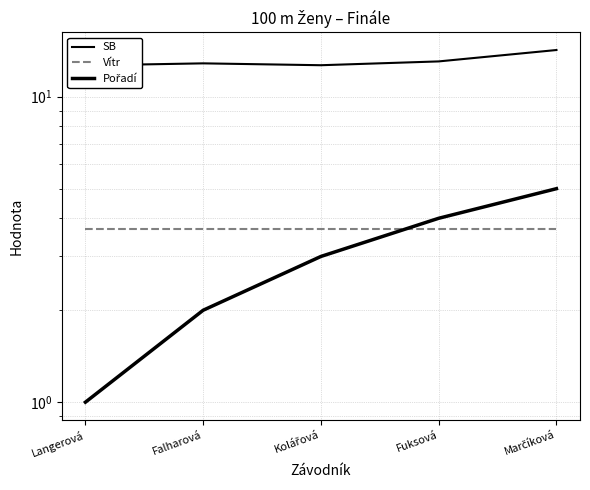

What is the maximum value for SB?

14.2